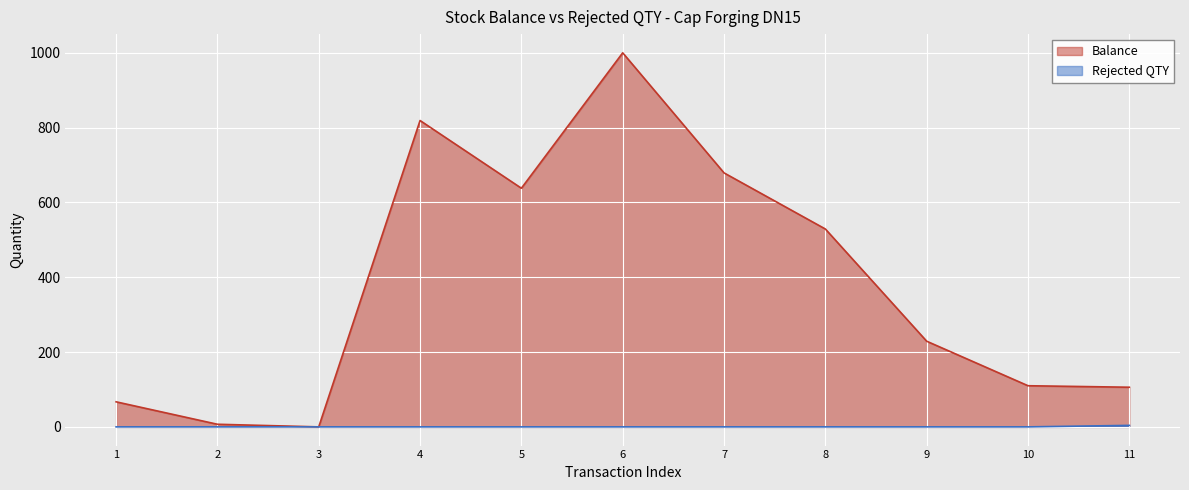

How many interior local valleys does the Balance series have?

2